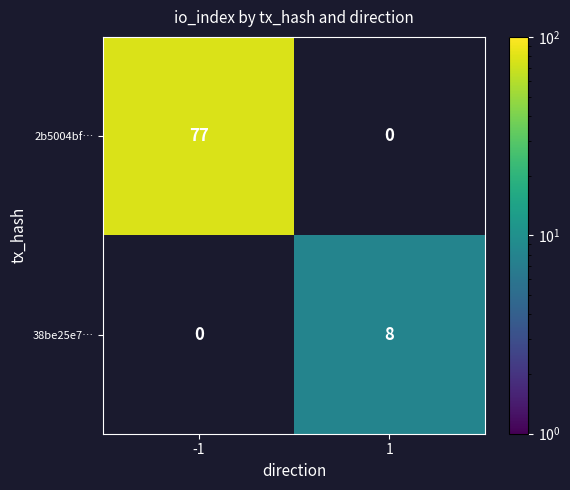

The value of 2b5004bf… at -1 is 21. True or false?

False